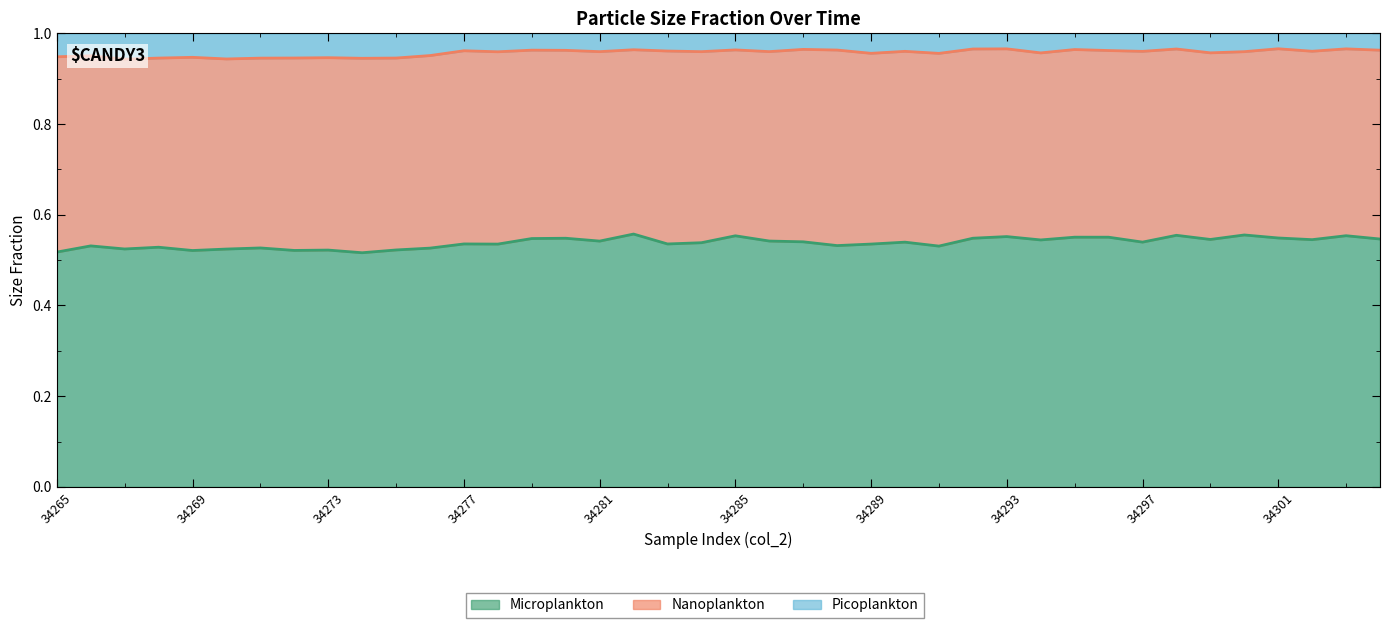

In Picoplankton, how many points are higher than both neighbors (excluding endpoints)?

14